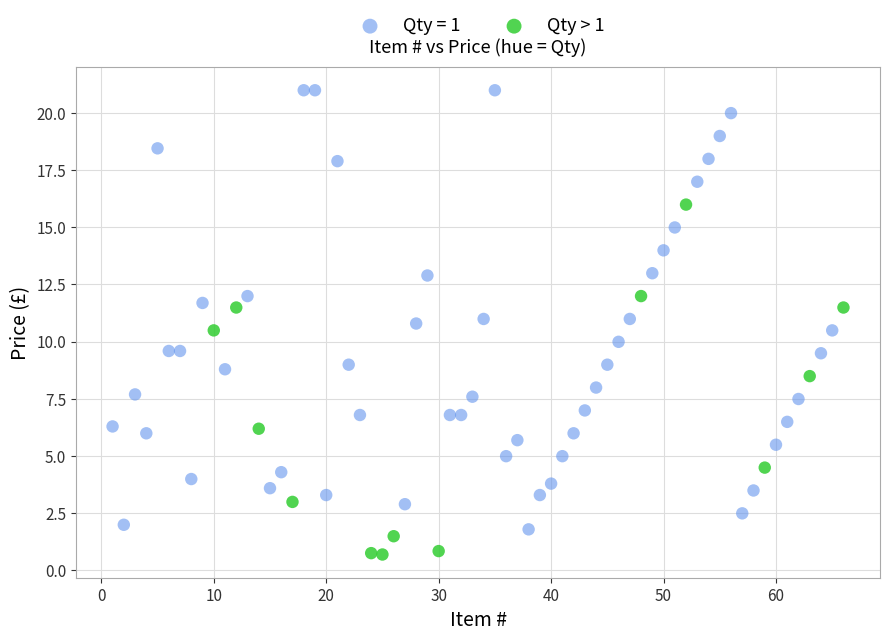

Which series contains the highest Y value?

Qty = 1